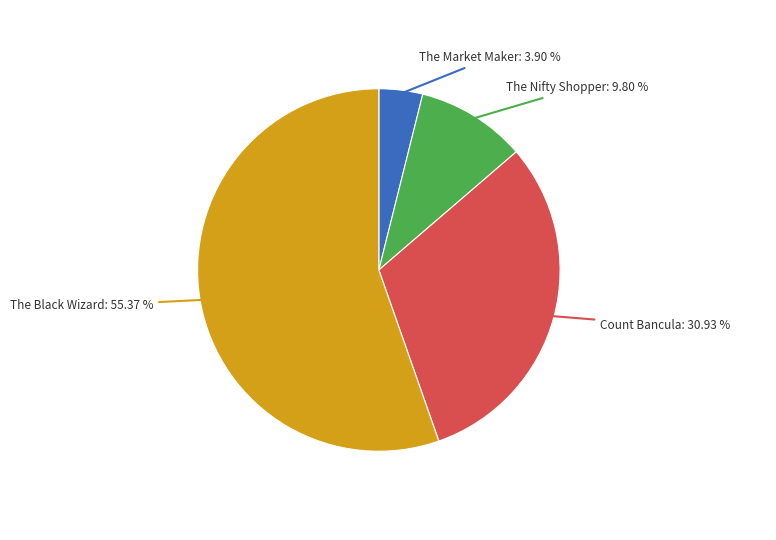

Is it true that The Nifty Shopper is 20% of the pie?

False